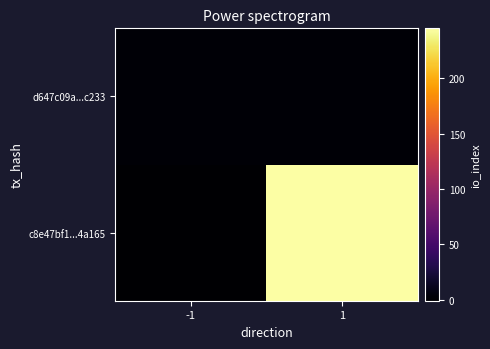

At which category does the chart reach its minimum across all series?

-1